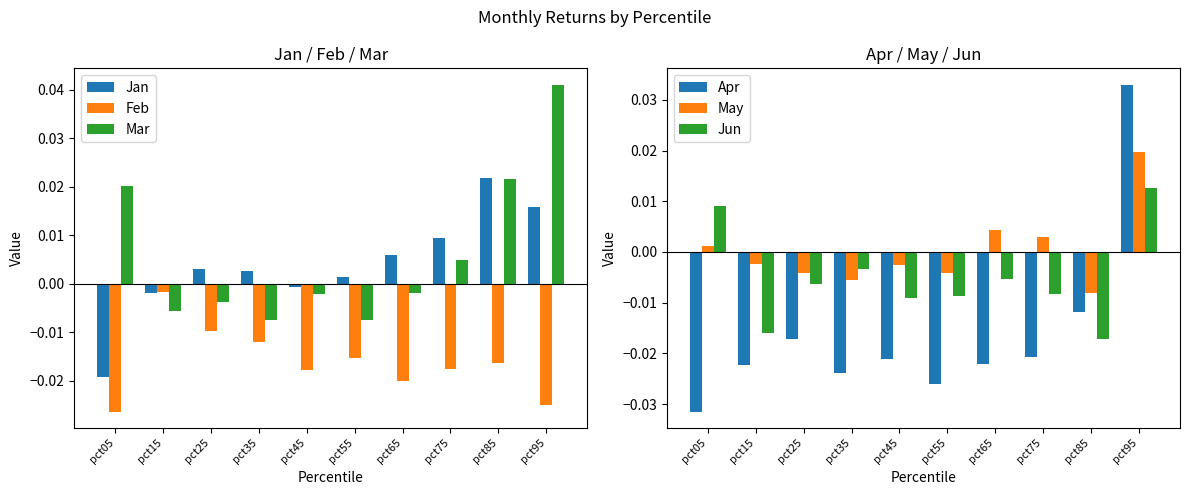

Between pct45 and pct35, which is larger?

pct35